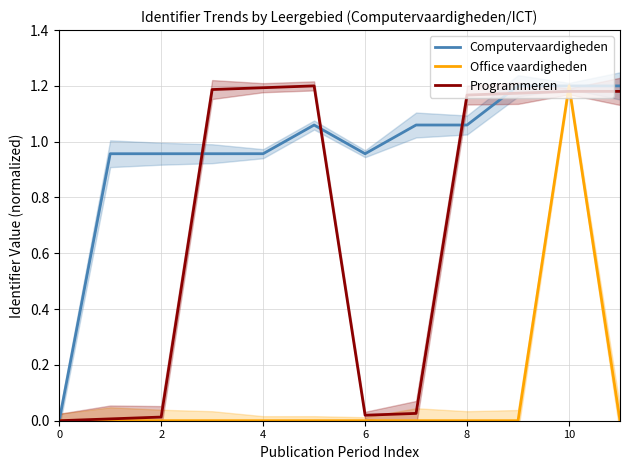

True or false: Programmeren has a value of 0.0 at 2.

True